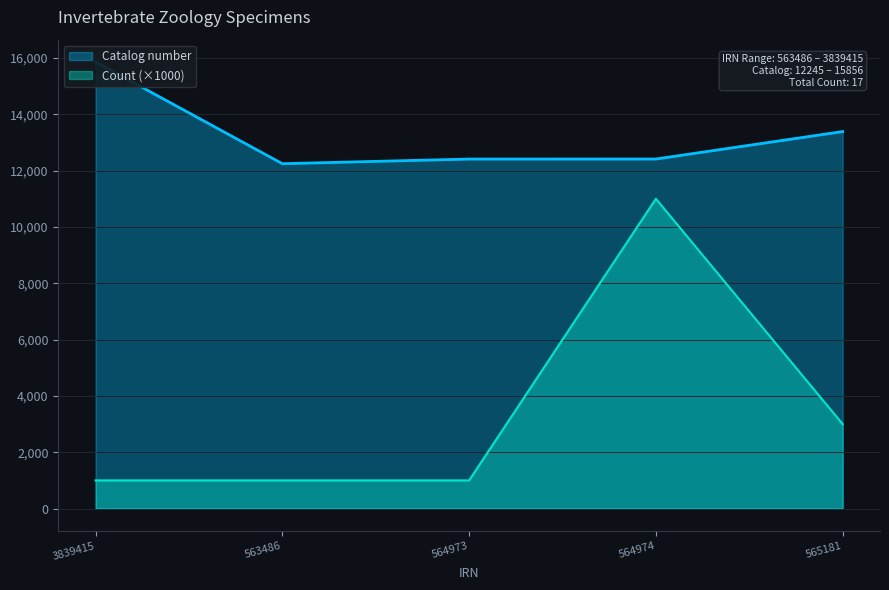

What position from the right is 563486?

4